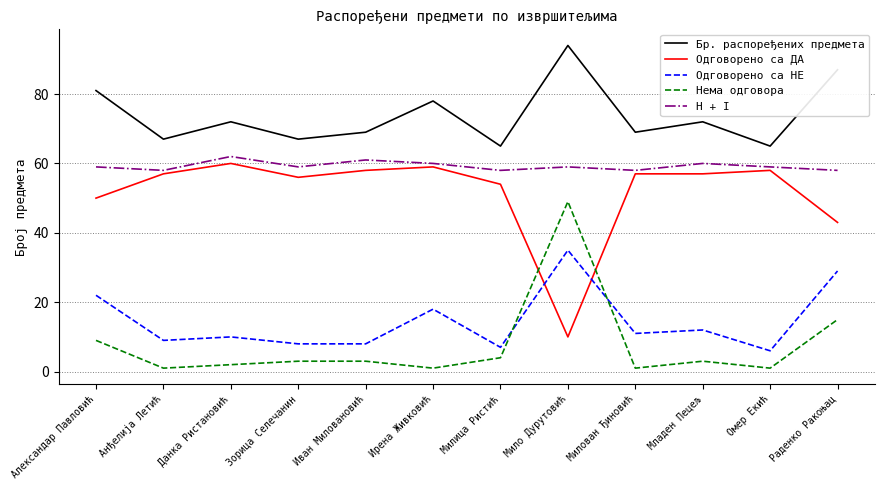

What is the difference between the Одговорено са НЕ values at Ирена Живковић and Омер Екић?

12